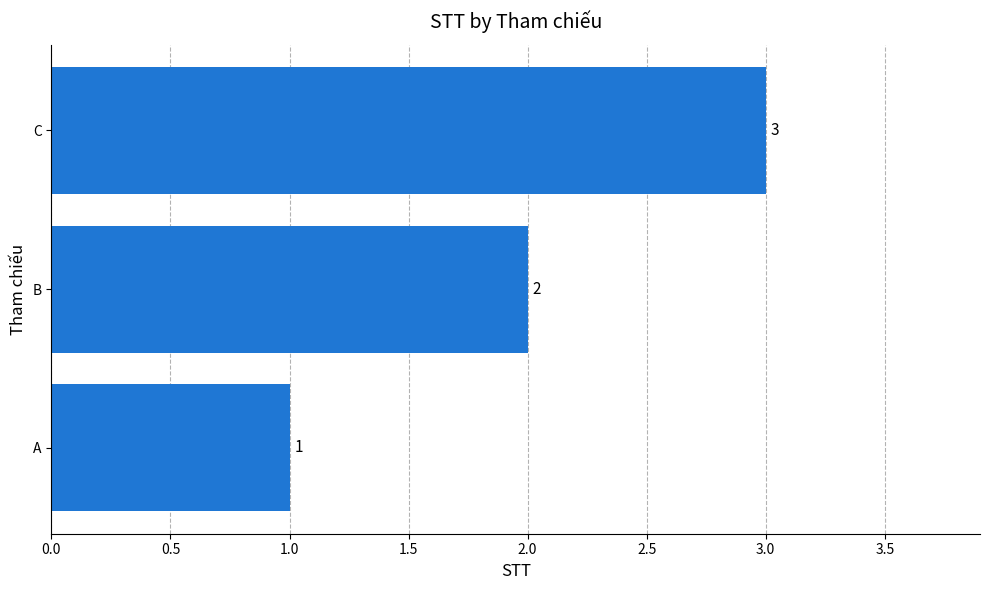

Are the bars horizontal?

Yes